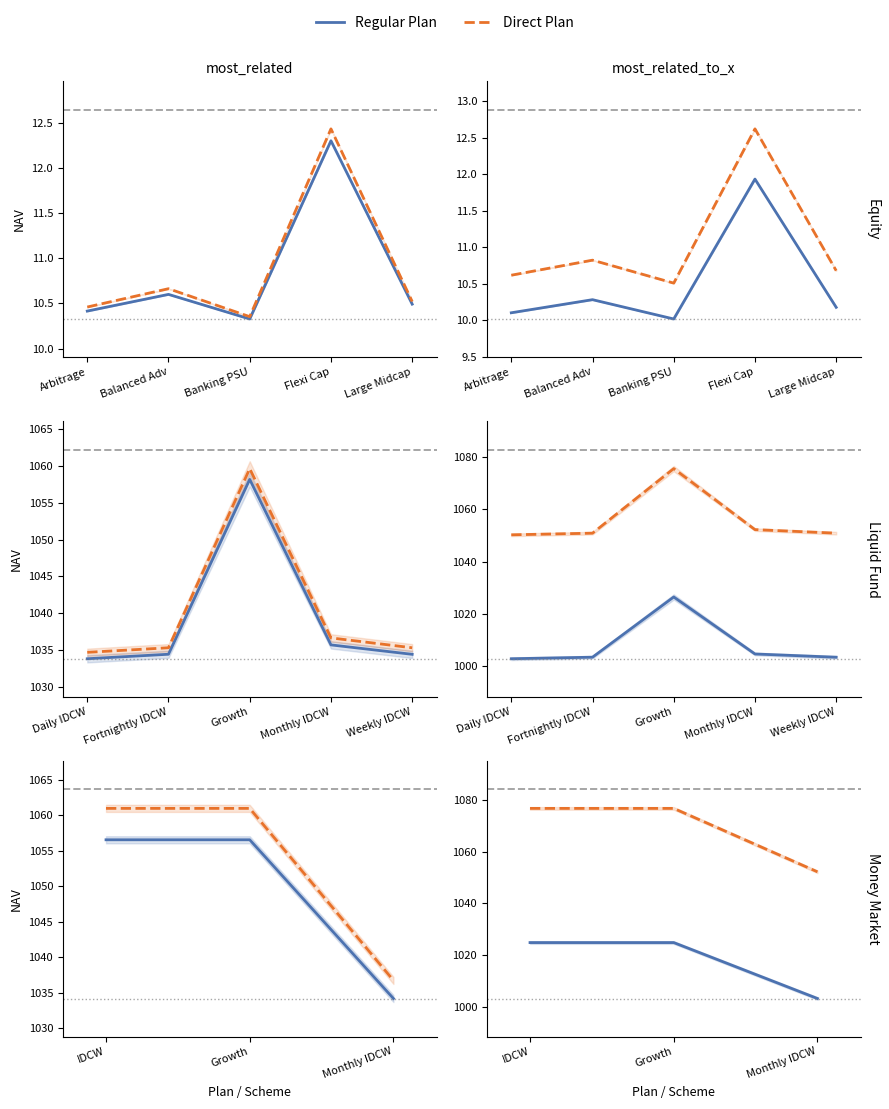

What is the highest value of the Regular Plan series?

1024.8